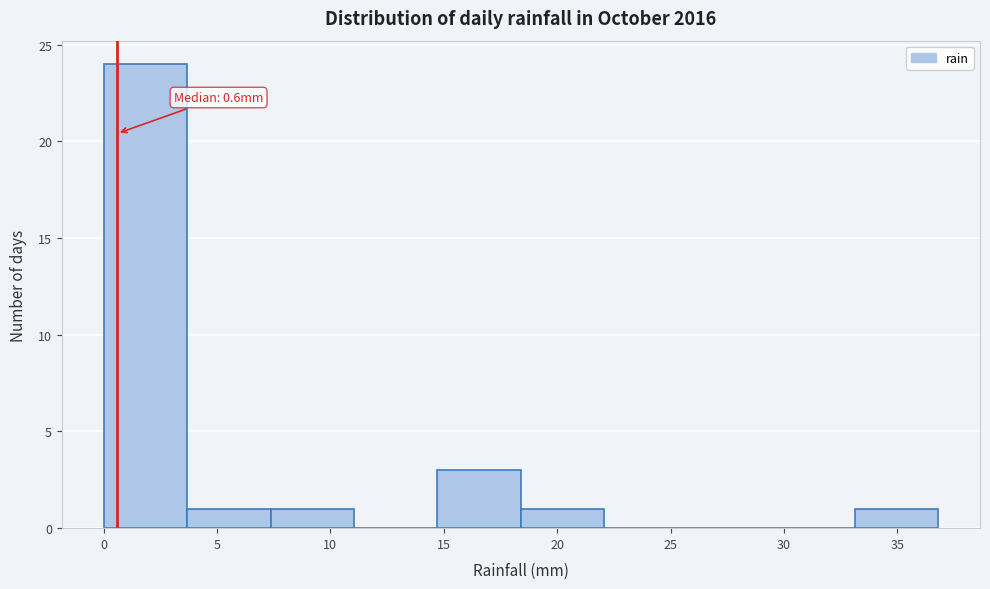

Over which range of the x-axis is the bar tallest?

0.0 to 3.5